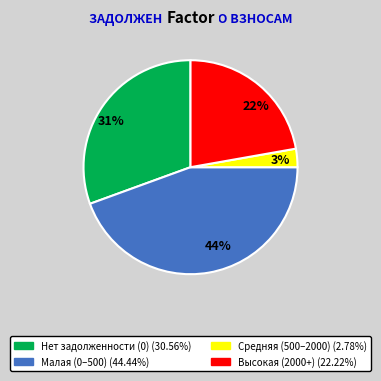

Which slice is the largest?

44%